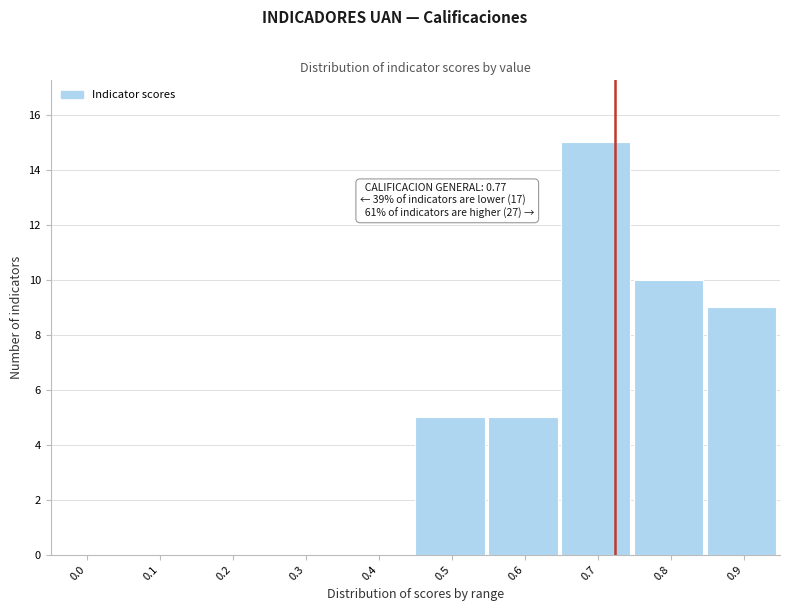

Reading left to right, what are all the values shown in this chart?

0.0=0	0.1=0	0.2=0	0.3=0	0.4=0	0.5=5	0.6=5	0.7=15	0.8=10	0.9=9